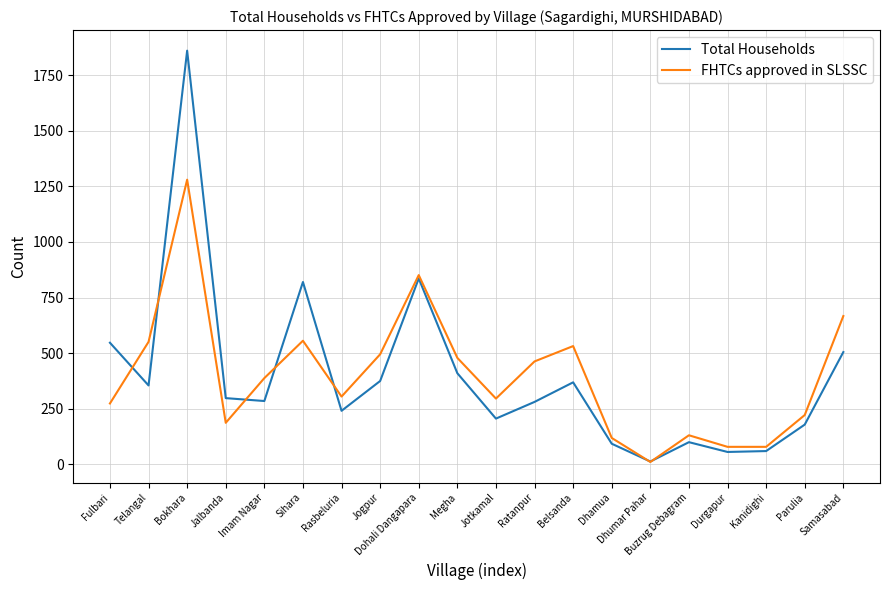

True or false: Total Households has more than 0 points higher than both neighbors.

True